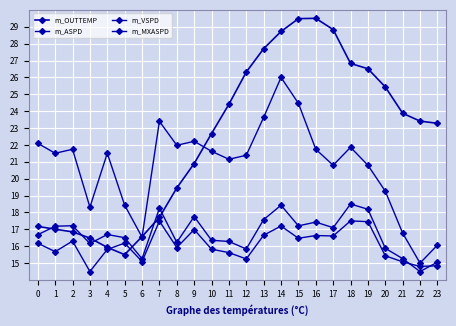

Rank the categories by m_MXASPD value from lowest to highest.

22, 23, 6, 21, 3, 5, 20, 17, 19, 11, 12, 1, 4, 10, 2, 16, 18, 8, 0, 9, 7, 13, 15, 14